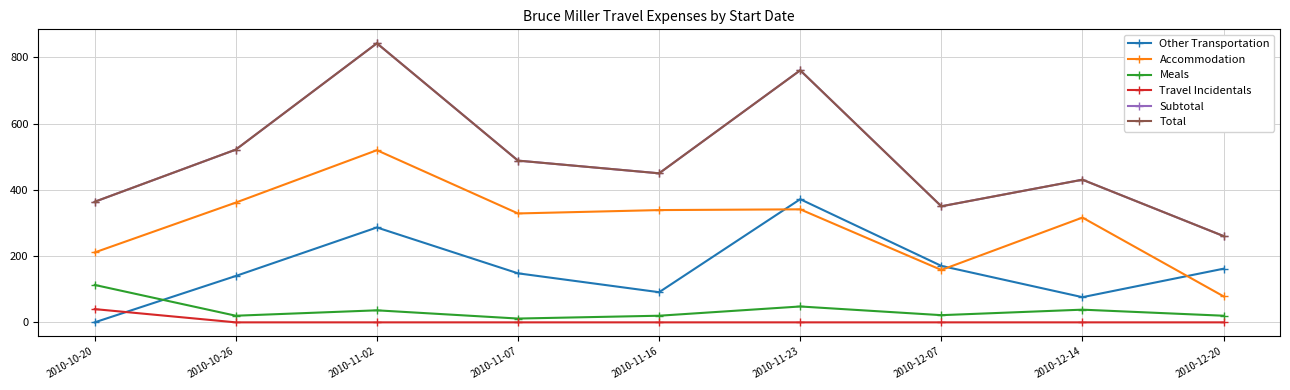

True or false: Travel Incidentals and Total intersect in this chart.

False